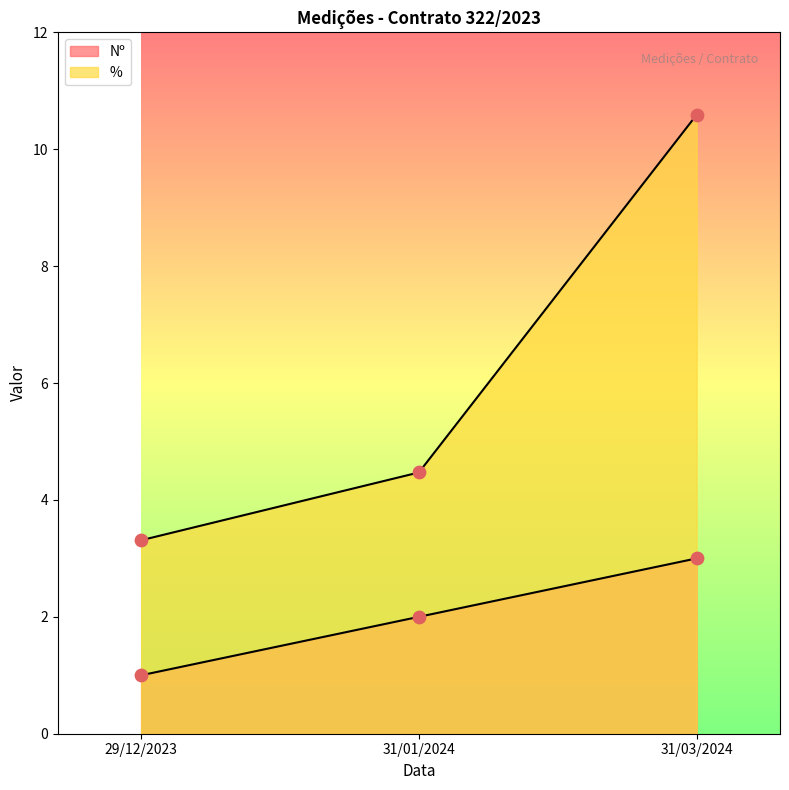

Is the value of Nº at 31/01/2024 greater than the value of % at 31/03/2024?

No